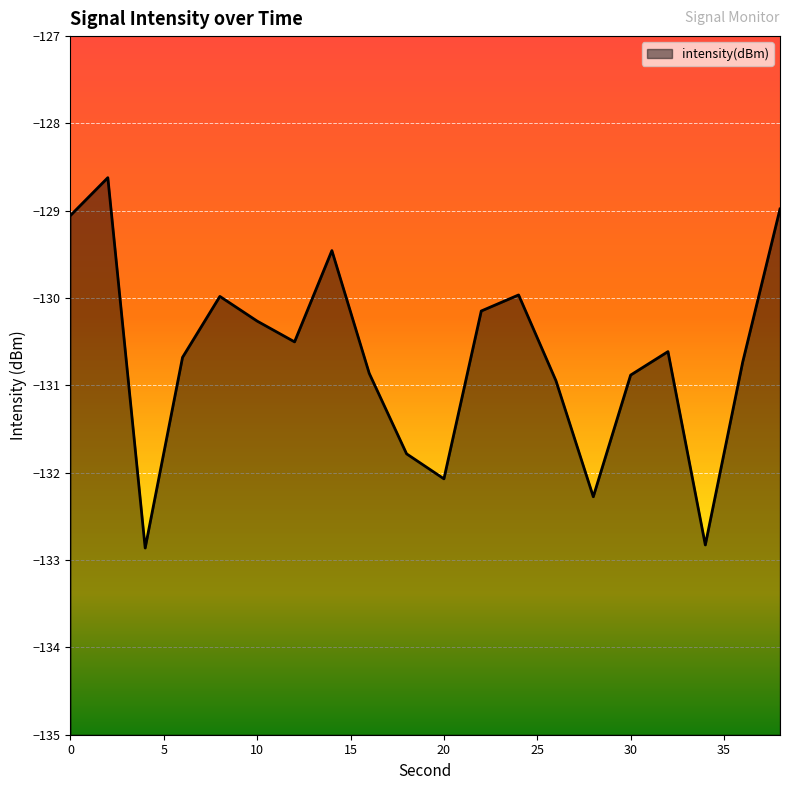

At which category does the chart reach its minimum across all series?

4